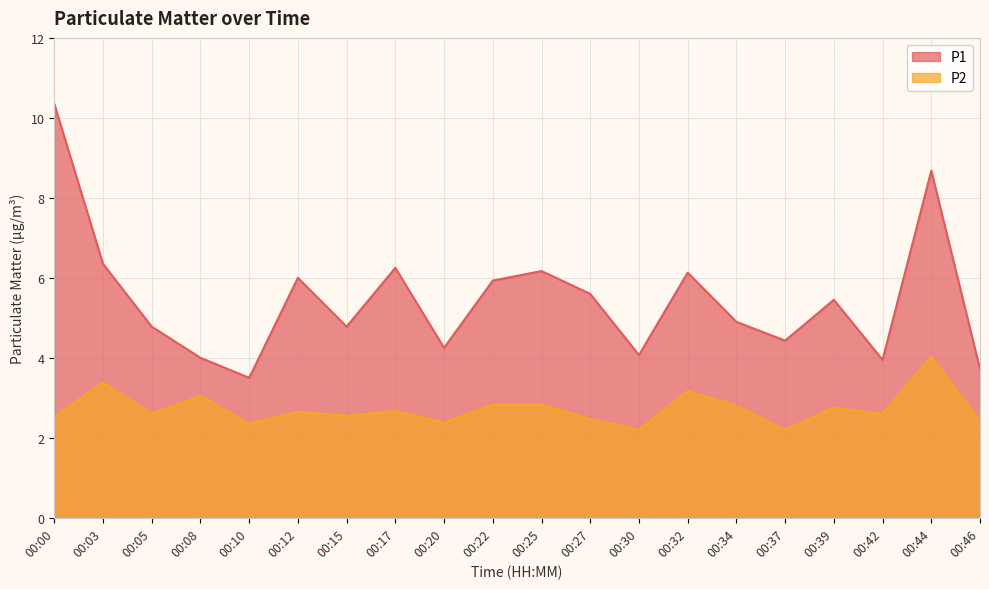

List the series in order of their overall mean, highest first.

P1, P2